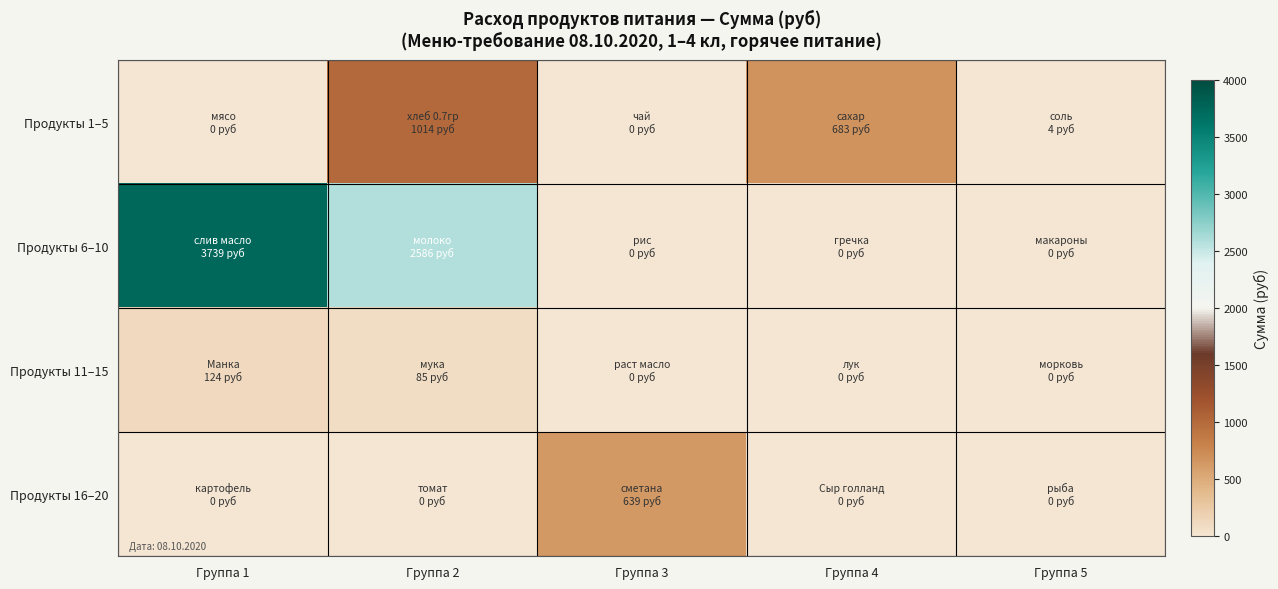

Reading left to right, transcribe all the data shown in this chart.

Продукты 1–5: Группа 1=0.0	Группа 2=1014.2	Группа 3=0.0	Группа 4=683.4	Группа 5=4.3
Продукты 6–10: Группа 1=3739.3	Группа 2=2586.2	Группа 3=0.0	Группа 4=0.0	Группа 5=0.0
Продукты 11–15: Группа 1=124.2	Группа 2=85.2	Группа 3=0.0	Группа 4=0.0	Группа 5=0.0
Продукты 16–20: Группа 1=0.0	Группа 2=0.0	Группа 3=639.0	Группа 4=0.0	Группа 5=0.0